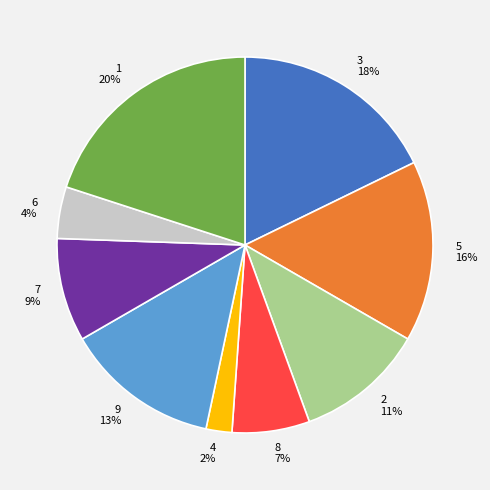

Which category has the biggest portion of the pie?

1